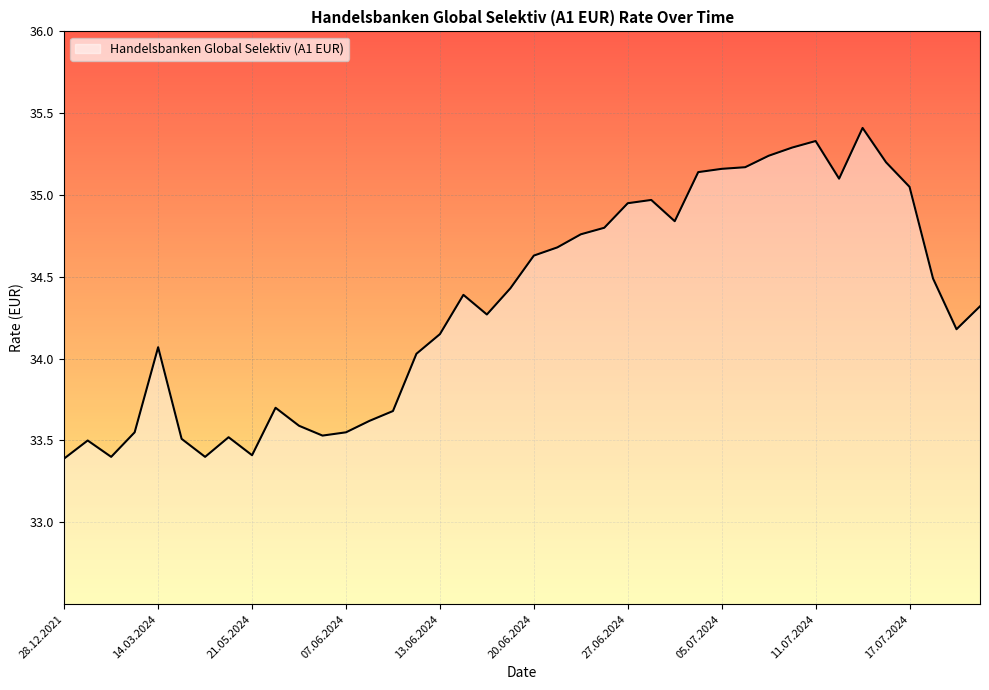

What is the smallest value displayed?

33.4